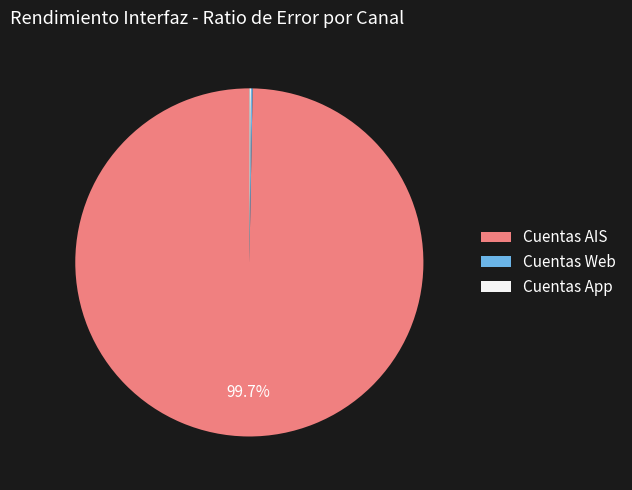

What is the largest slice in the pie chart?

Cuentas AIS